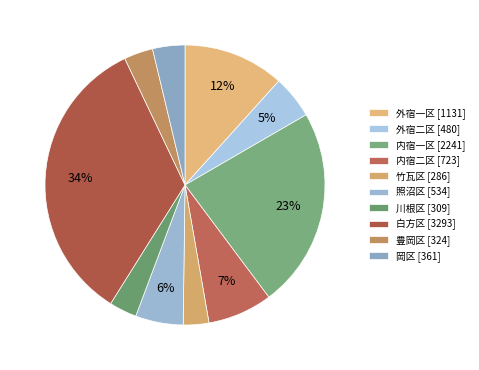

How many slices are in this pie chart?

10